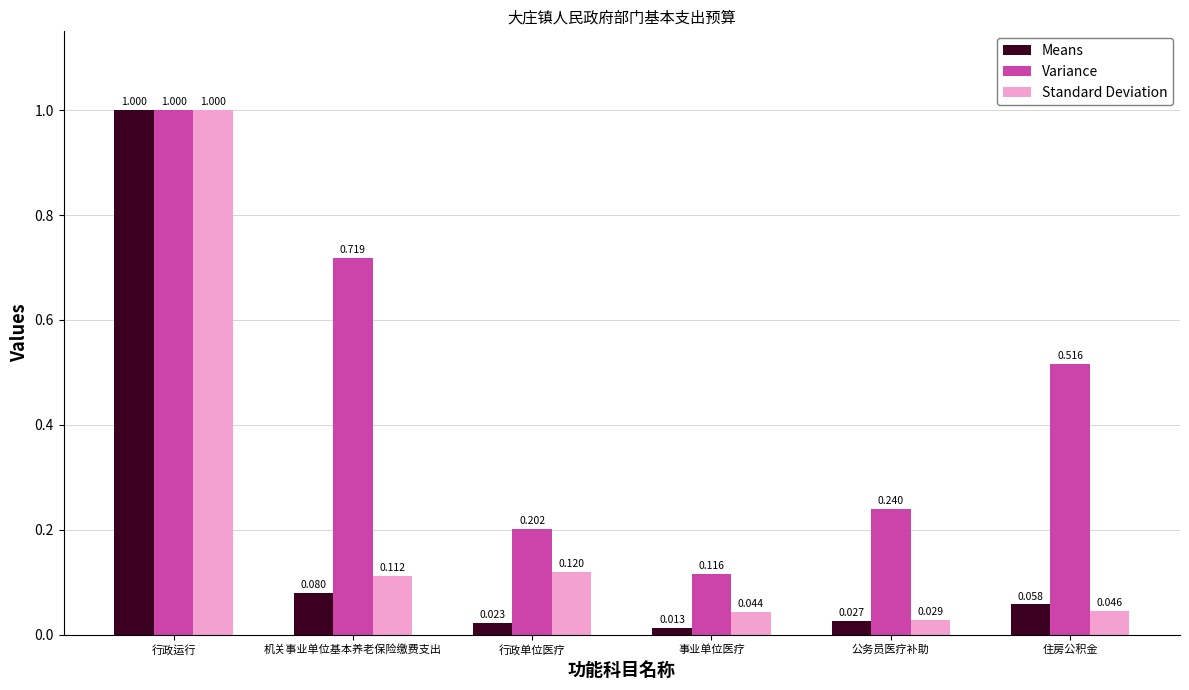

At how many categories does at least one series exceed 0?

6